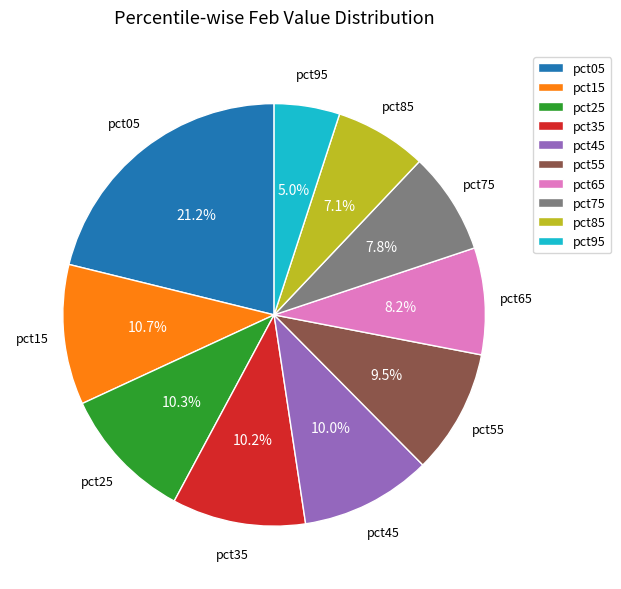

How many segments does this pie chart have?

10